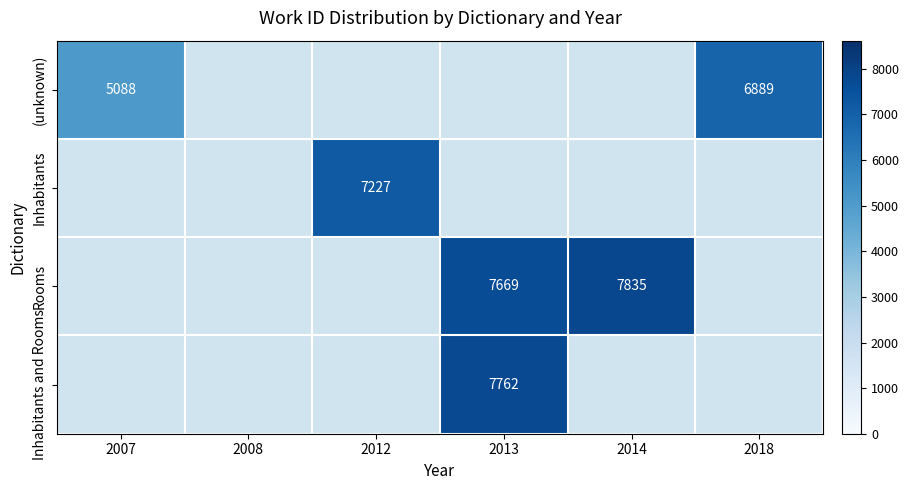

The value of Rooms at 2014 is 7835. True or false?

True